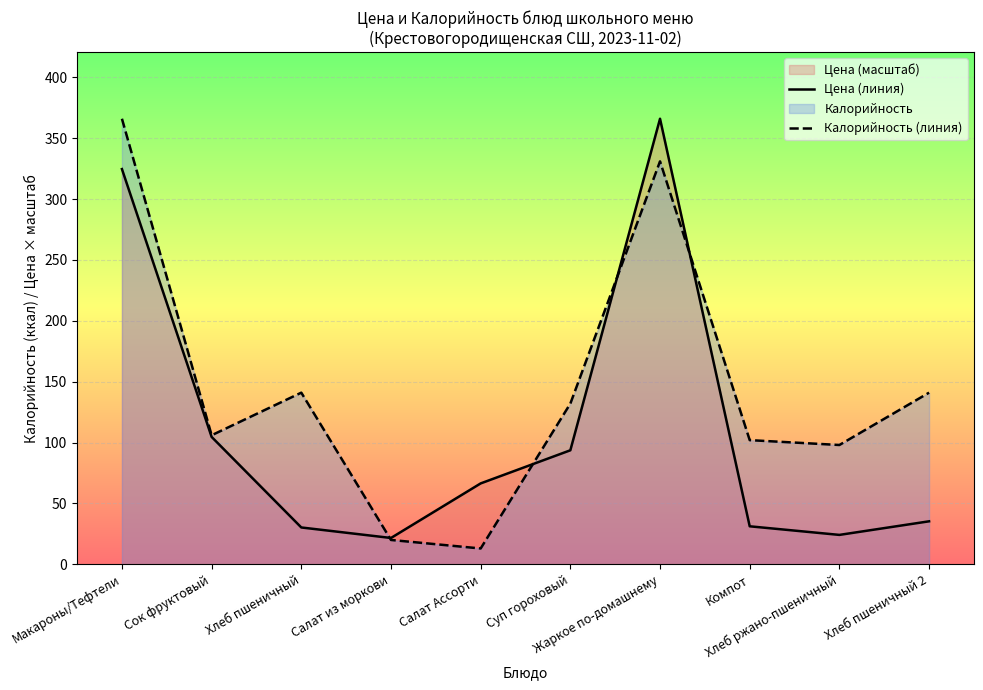

Reading left to right, transcribe all the data shown in this chart.

Цена (линия): Макароны/Тефтели=324.7	Сок фруктовый=104.6	Хлеб пшеничный=30.3	Салат из моркови=21.6	Салат Ассорти=66.5	Суп гороховый=93.7	Жаркое по-домашнему=366.0	Компот=31.2	Хлеб ржано-пшеничный=24.2	Хлеб пшеничный 2=35.3
Калорийность (линия): Макароны/Тефтели=366.0	Сок фруктовый=106.0	Хлеб пшеничный=141.0	Салат из моркови=20.0	Салат Ассорти=13.0	Суп гороховый=132.0	Жаркое по-домашнему=331.0	Компот=102.0	Хлеб ржано-пшеничный=98.0	Хлеб пшеничный 2=141.0